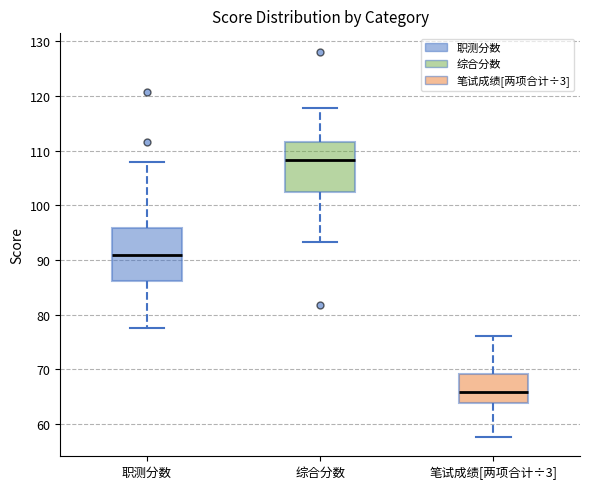

Which box has the highest median line?

综合分数